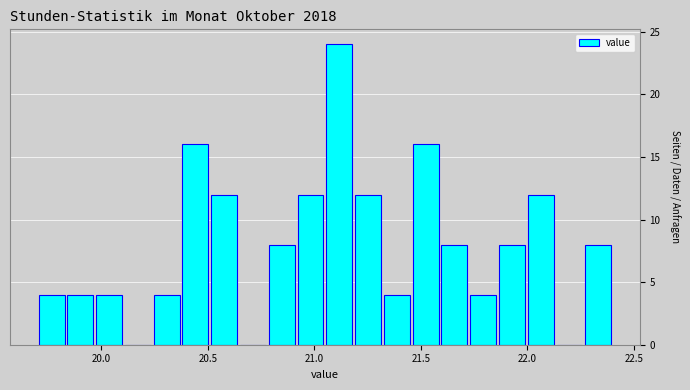

Around what value on the x-axis is the tallest bar? Give the approximate position of its centre, as read against the axis.

21.10